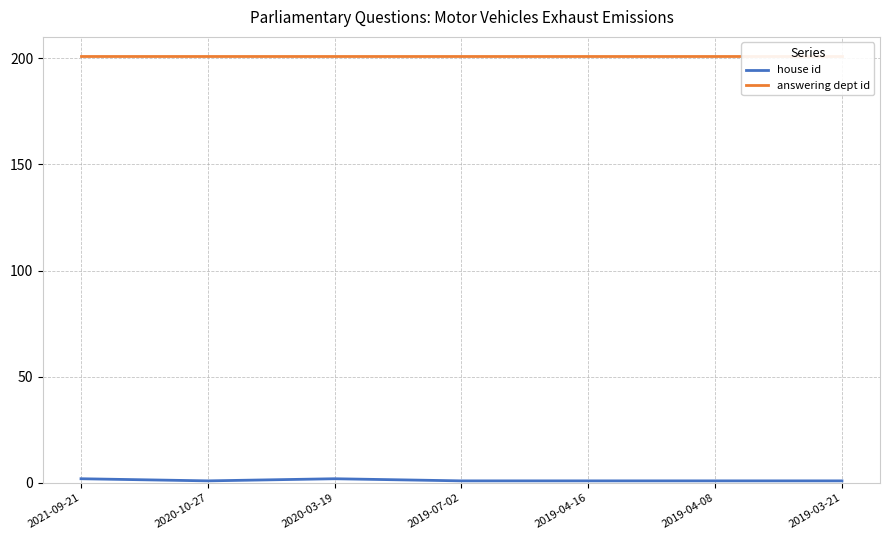

How many interior local peaks does the house id series have?

1